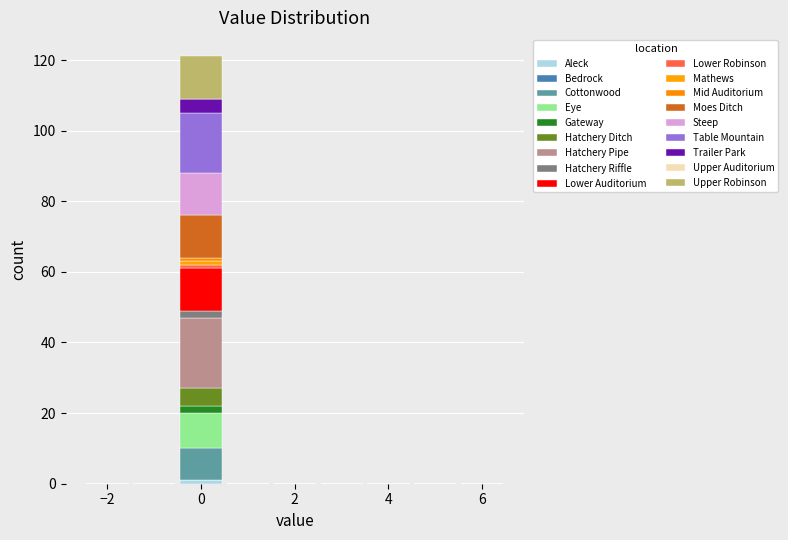

What is the total height of the stacked bar covering -0.5 to 0.5 on the x-axis? Neither the bar edges nor the heights are printed on the chart, so give them approximately, as read against the axes.

122